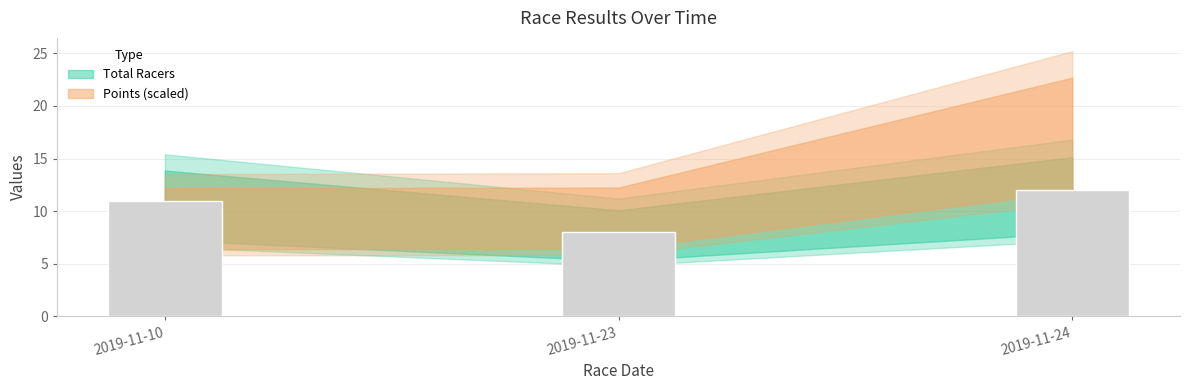

The chart shows a value of 11 at 2019-11-10. True or false?

True